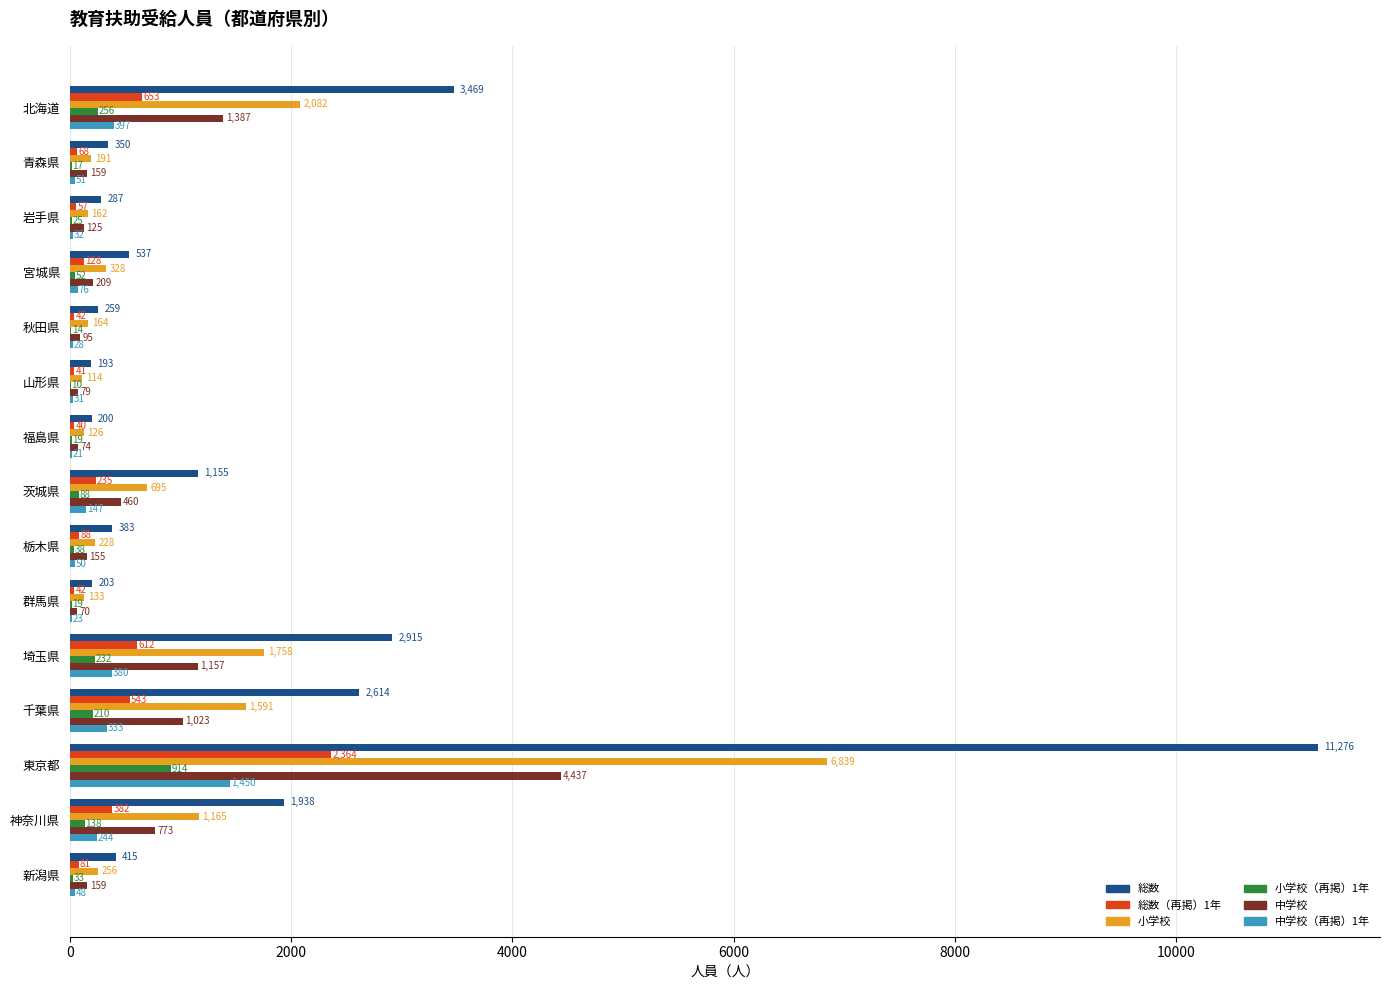

What is the sum of all 中学校（再掲）1年 values?

3311